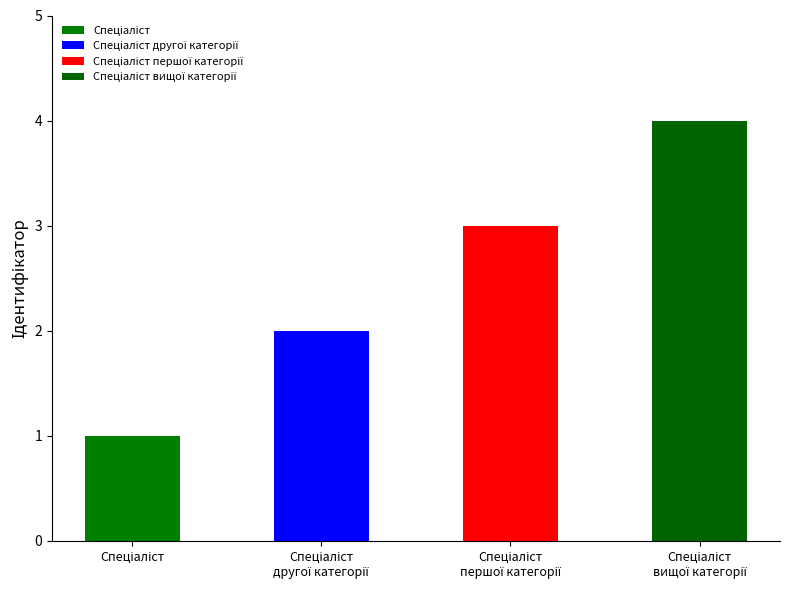

Reading left to right, extract all data points from this chart.

1	2	3	4